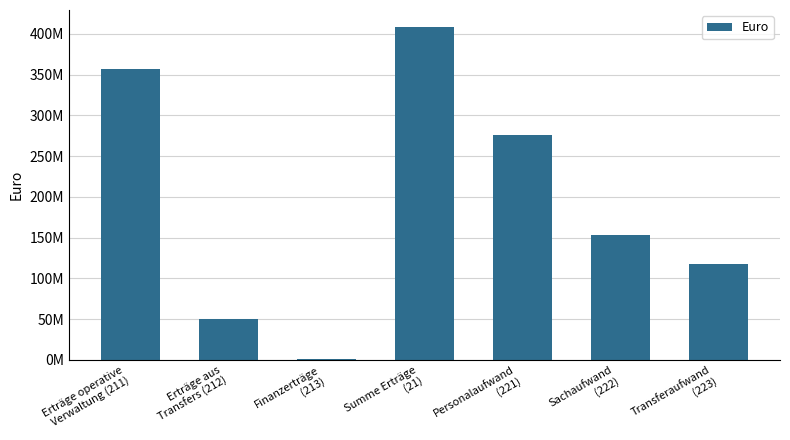

How many bars are there in total?

7